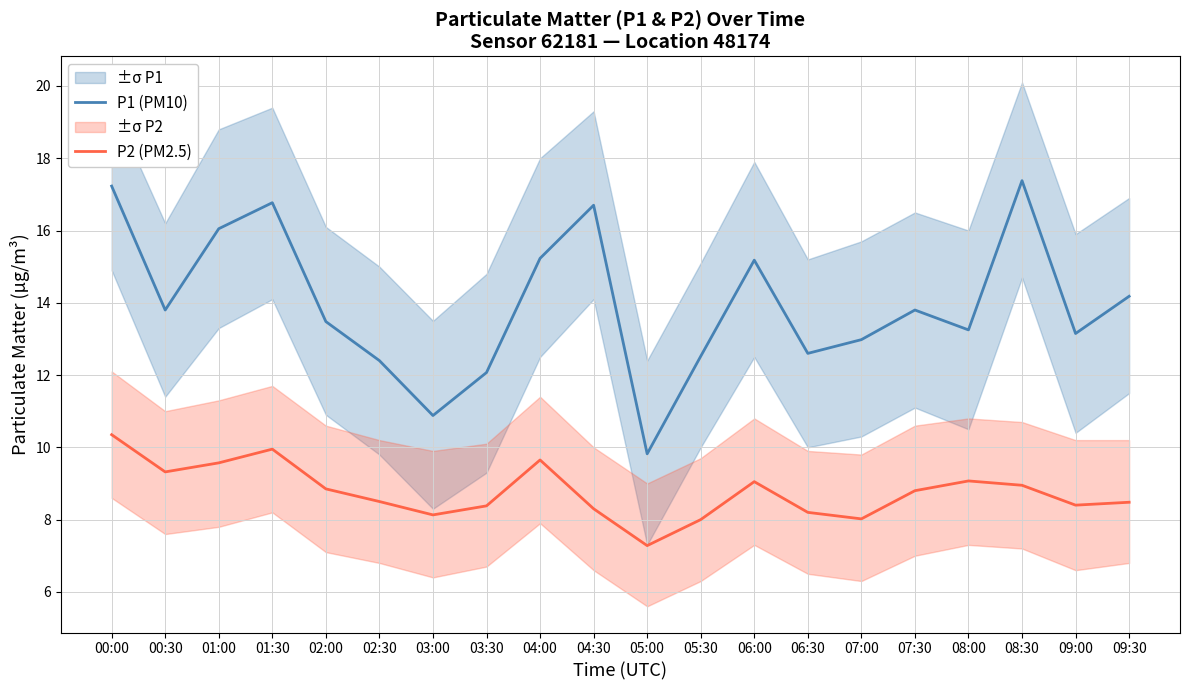

Where is the first local maximum for P1 (PM10)?

01:30